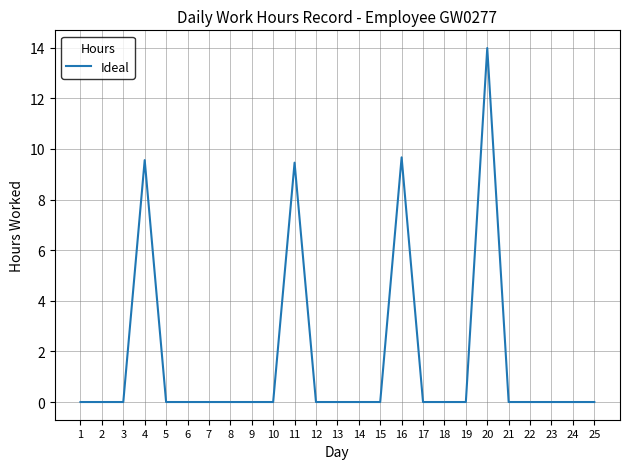

Reading left to right, what are all the values shown in this chart?

0.0	0.0	0.0	9.6	0.0	0.0	0.0	0.0	0.0	0.0	9.5	0.0	0.0	0.0	0.0	9.7	0.0	0.0	0.0	14.0	0.0	0.0	0.0	0.0	0.0